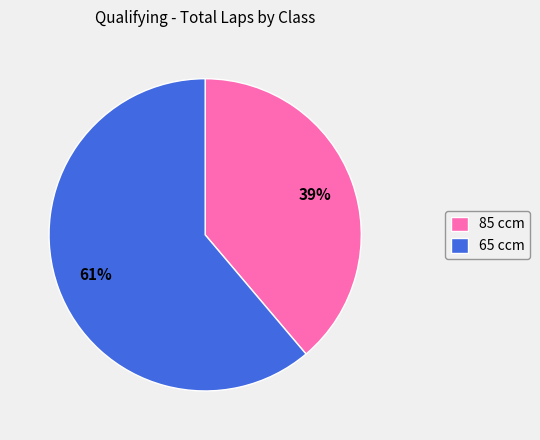

How many slices are in this pie chart?

2